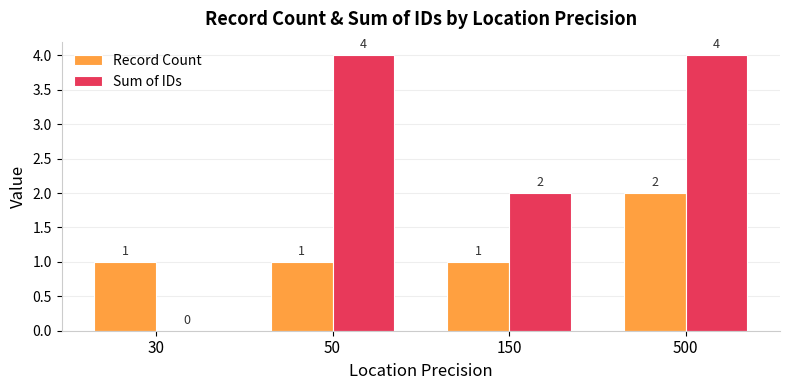

Is the value of Record Count at 150 greater than the value of Sum of IDs at 150?

No